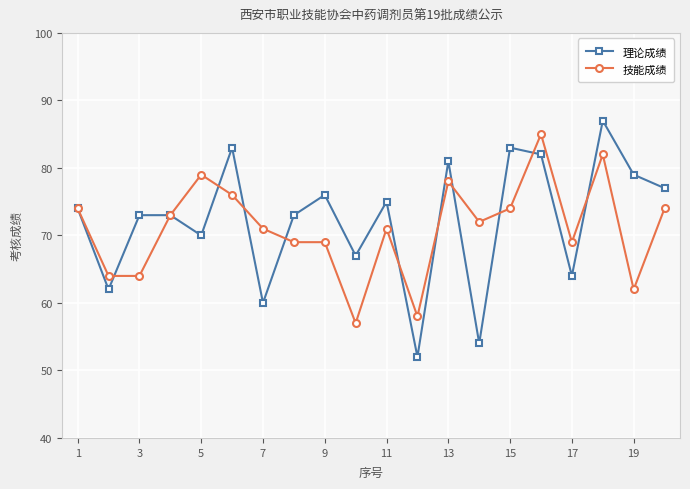

What is the average value of the 技能成绩 series?

71